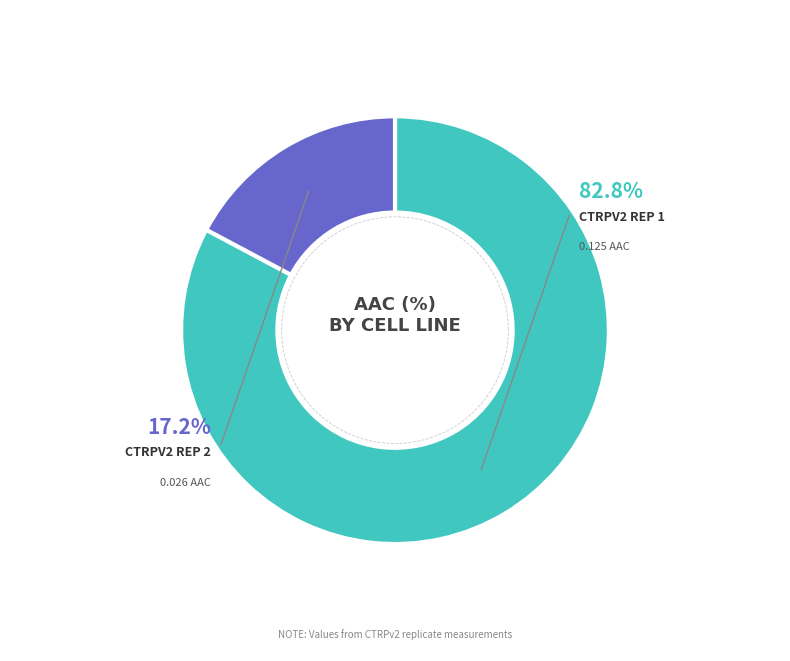

To the nearest percent, what is the difference between the CTRPv2 rep 2 and CTRPv2 rep 1 slice percentages?

66%